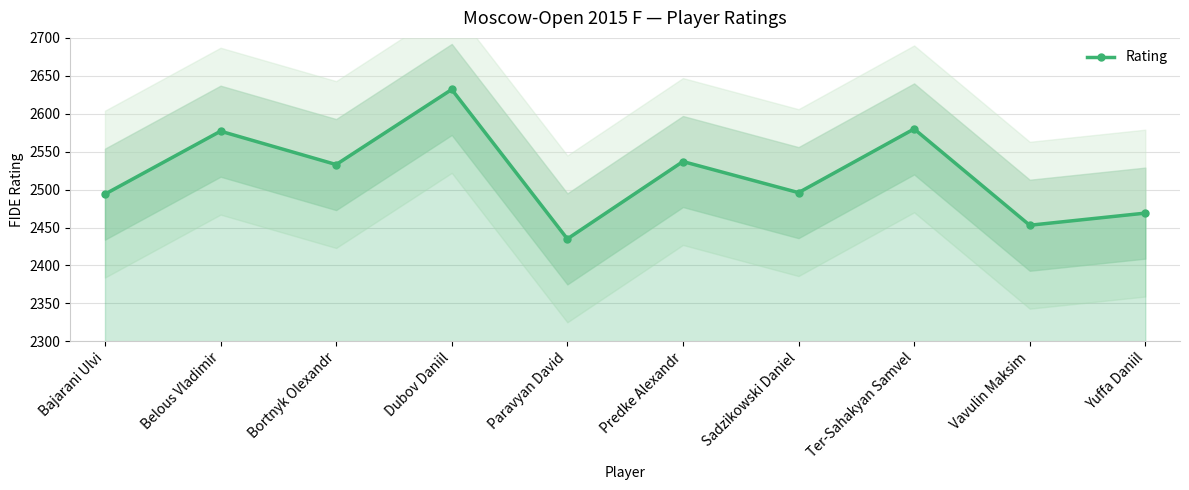

What is the sum of all values?

25206